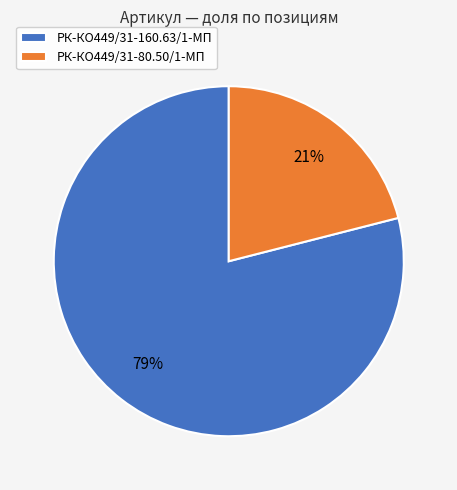

What is the ratio of the value at РК-КО449/31-160.63/1-МП to the value at РК-КО449/31-80.50/1-МП?

3.8